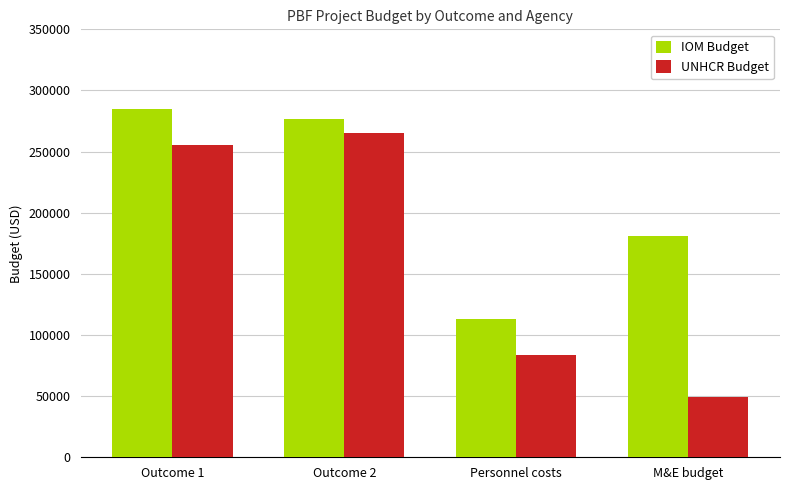

How many data points in IOM Budget are less than 277000?

2